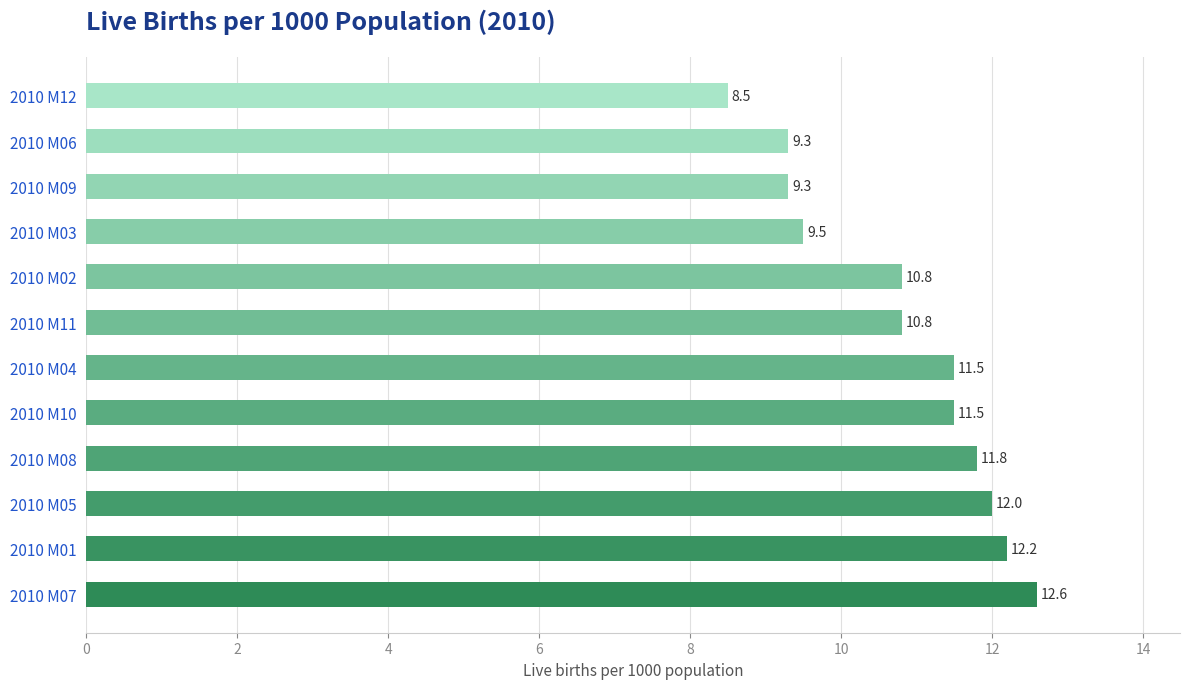

At which category does the chart reach its peak across all series?

2010 M07